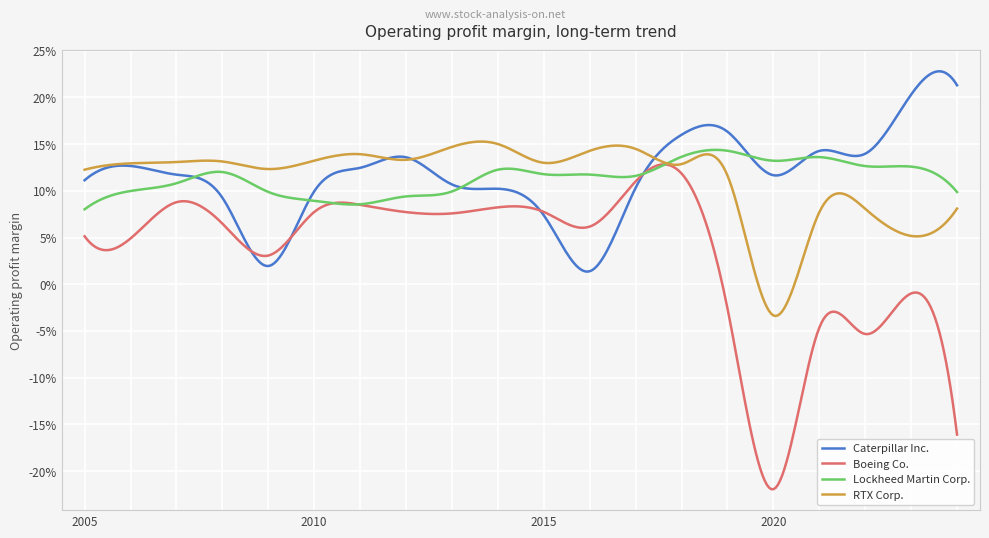

Reading left to right, list all the values displayed in this chart.

Caterpillar Inc.: 2005=0.1	2006=0.1	2007=0.1	2008=0.1	2009=0.0	2010=0.1	2011=0.1	2012=0.1	2013=0.1	2014=0.1	2015=0.1	2016=0.0	2017=0.1	2018=0.2	2019=0.2	2020=0.1	2021=0.1	2022=0.1	2023=0.2	2024=0.2
Boeing Co.: 2005=0.1	2006=0.0	2007=0.1	2008=0.1	2009=0.0	2010=0.1	2011=0.1	2012=0.1	2013=0.1	2014=0.1	2015=0.1	2016=0.1	2017=0.1	2018=0.1	2019=-0.0	2020=-0.2	2021=-0.0	2022=-0.1	2023=-0.0	2024=-0.2
Lockheed Martin Corp.: 2005=0.1	2006=0.1	2007=0.1	2008=0.1	2009=0.1	2010=0.1	2011=0.1	2012=0.1	2013=0.1	2014=0.1	2015=0.1	2016=0.1	2017=0.1	2018=0.1	2019=0.1	2020=0.1	2021=0.1	2022=0.1	2023=0.1	2024=0.1
RTX Corp.: 2005=0.1	2006=0.1	2007=0.1	2008=0.1	2009=0.1	2010=0.1	2011=0.1	2012=0.1	2013=0.1	2014=0.2	2015=0.1	2016=0.1	2017=0.1	2018=0.1	2019=0.1	2020=-0.0	2021=0.1	2022=0.1	2023=0.1	2024=0.1